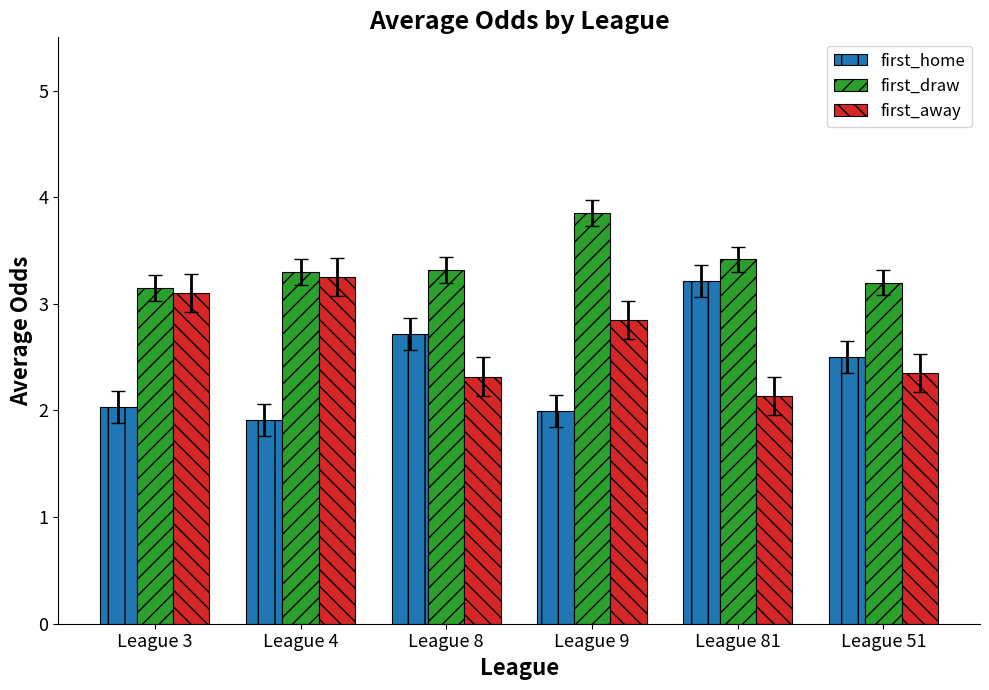

Which category has the highest value in the first_home series?

League 81